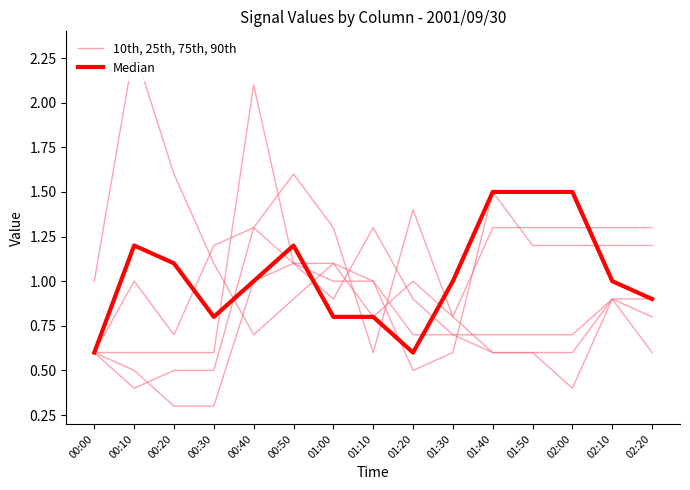

Does the chart display data point markers on the line(s)?

No